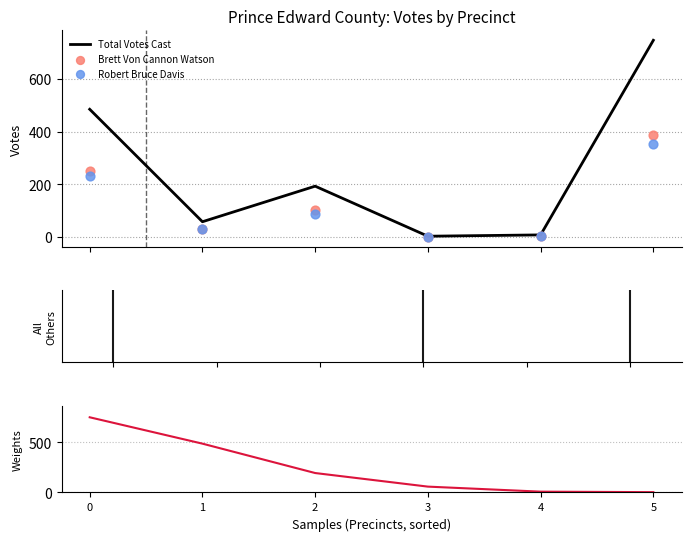

Which series has the widest spread of Y values?

Total Votes Cast